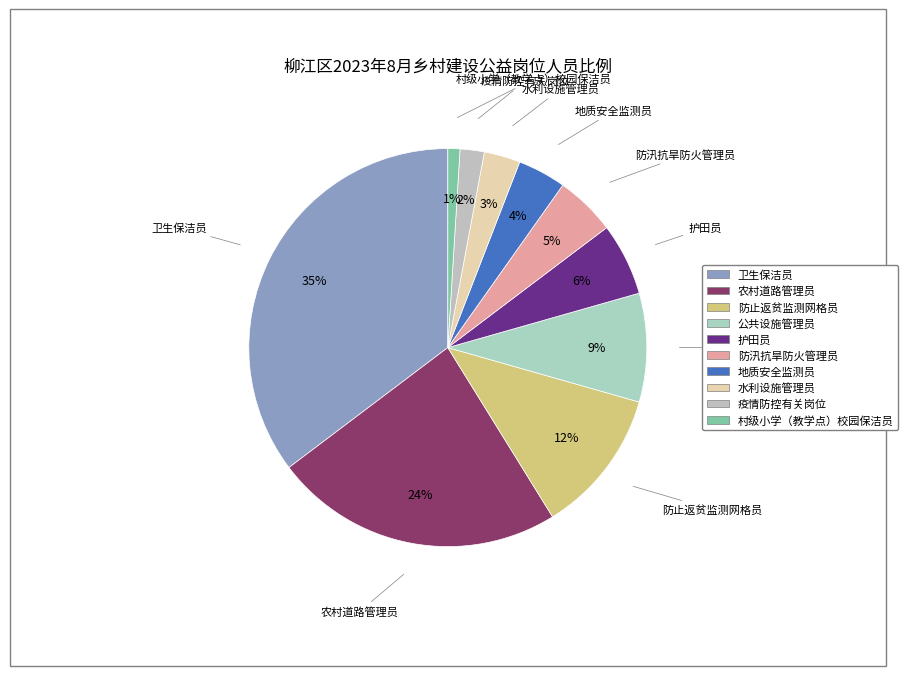

What is the smallest slice in the pie chart?

村级小学（教学点）校园保洁员